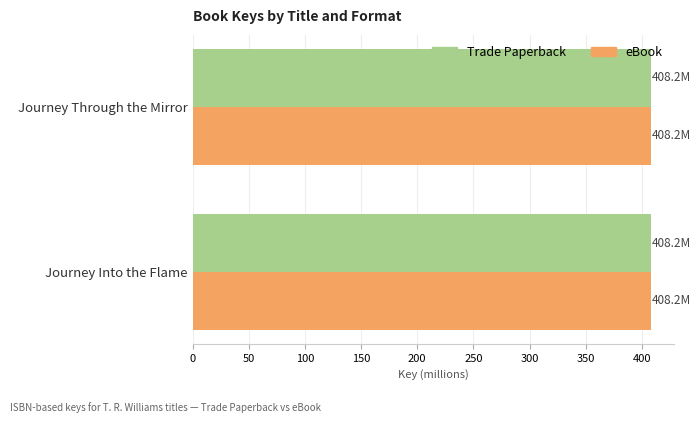

The Trade Paperback series shows 572.9 at Journey Into the Flame. True or false?

False